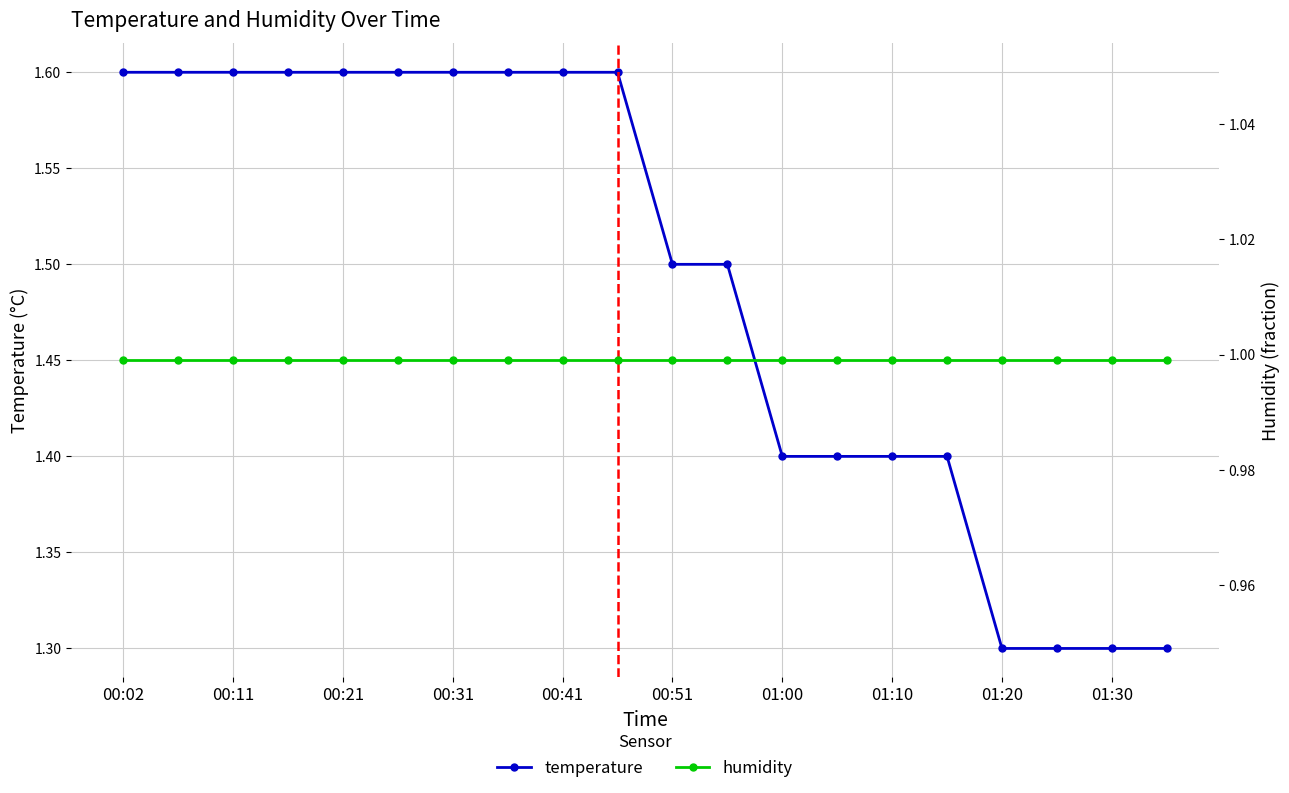

Count the temperature values in the range 1 to 2.

20